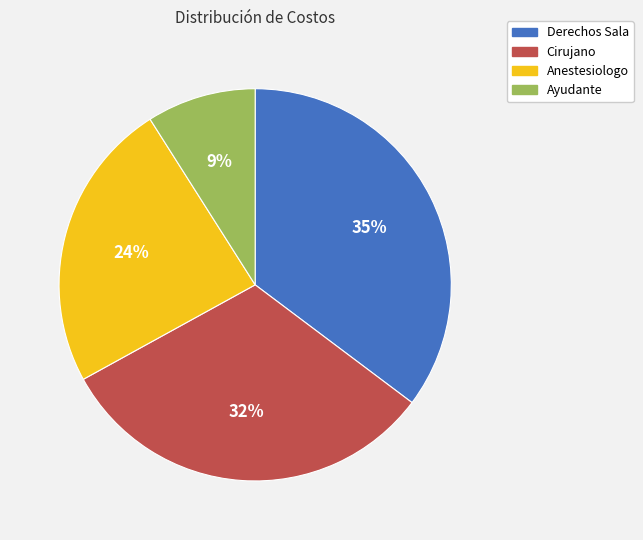

To the nearest percent, what is the average slice percentage?

25%